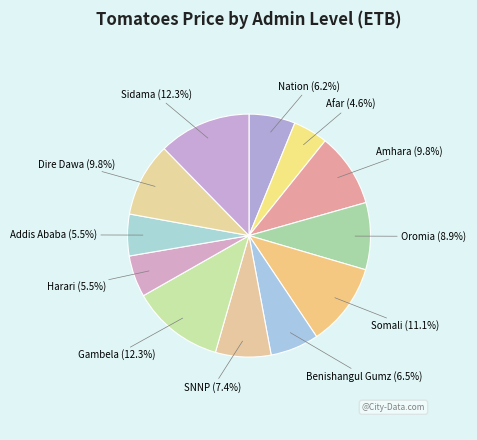

To the nearest percent, what is the average slice percentage?

8%